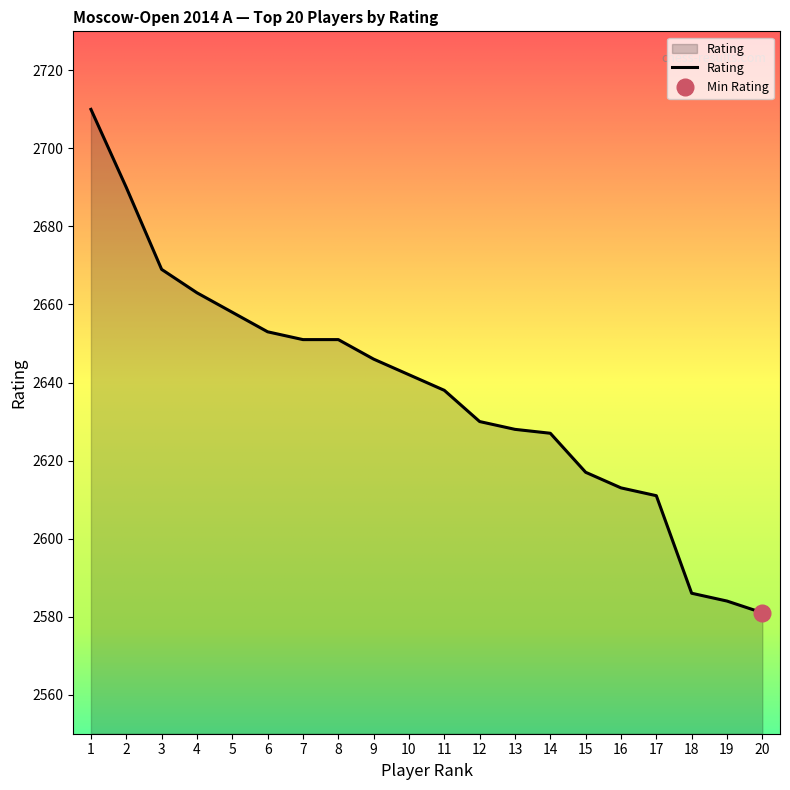

What is the difference between the maximum and second lowest values?

126